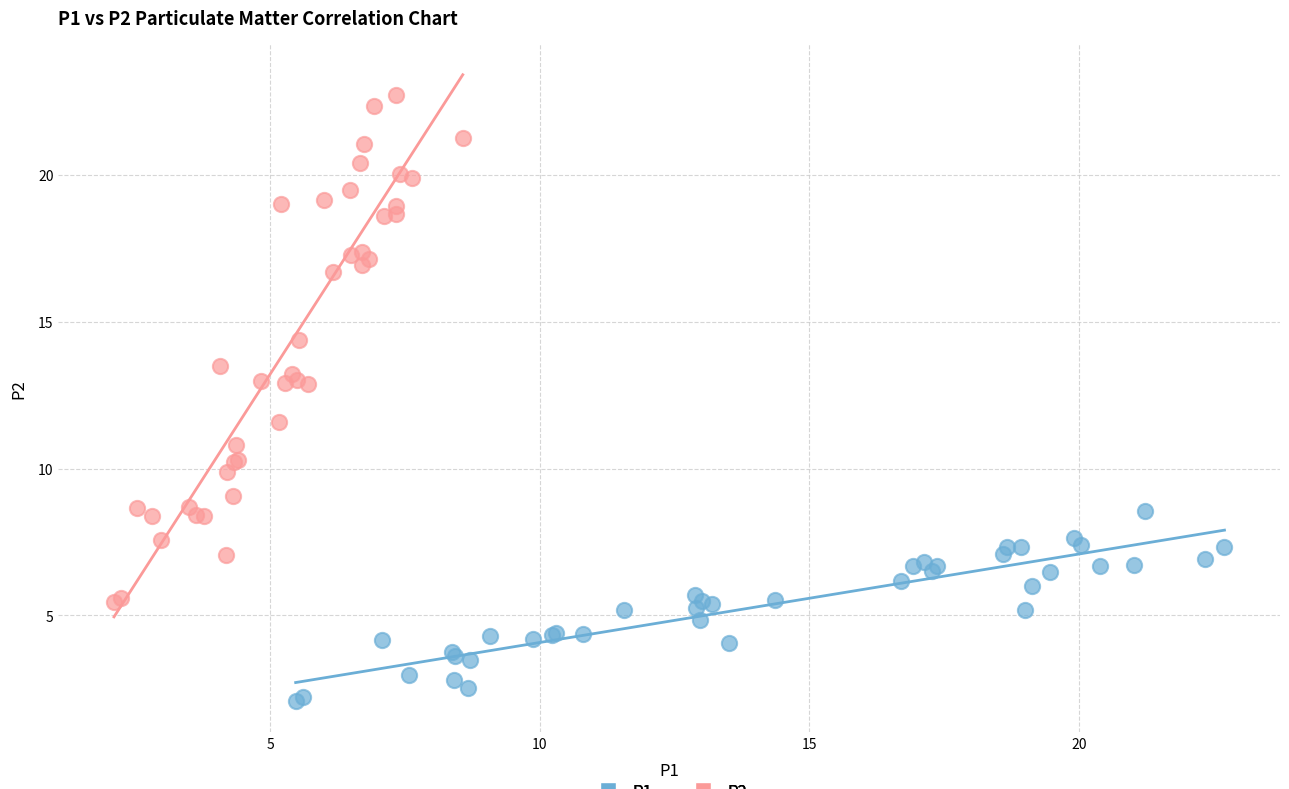

Which series has the widest spread of Y values?

P2